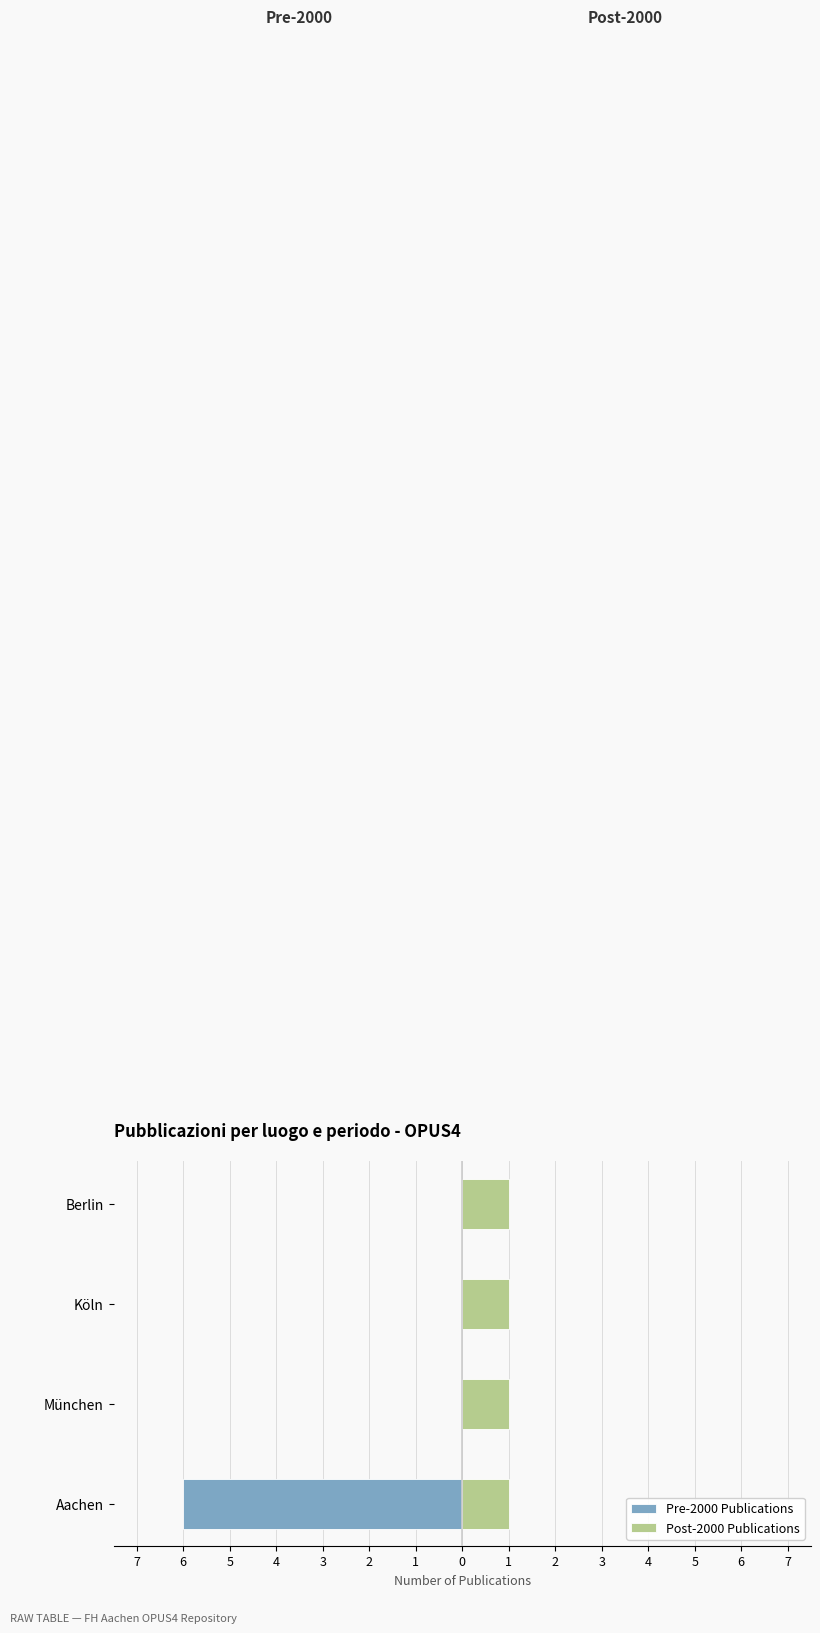

What is the value of the Pre-2000 Publications bar at the 1st from the left?

-6.0